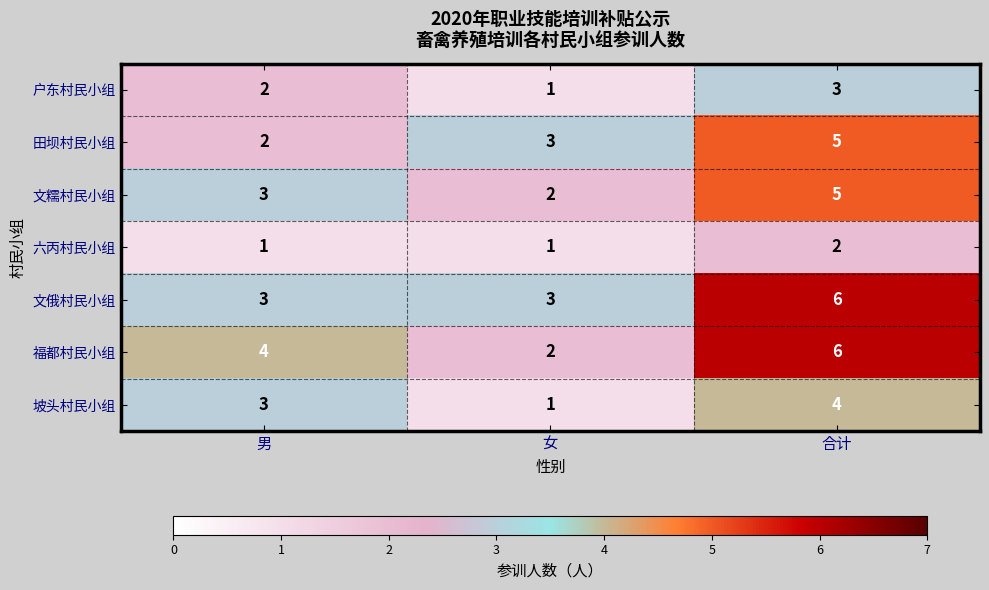

The 福都村民小组 series shows 3 at 女. True or false?

False